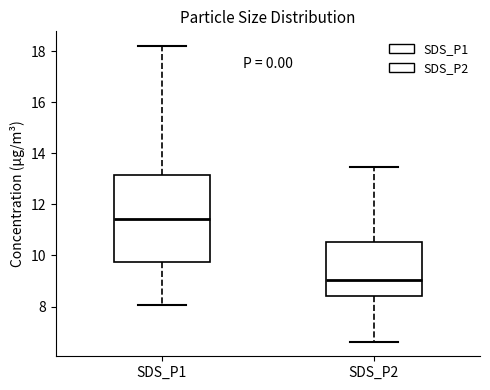

Comparing the boxes themselves (not the whiskers), which one is the tallest?

SDS_P1